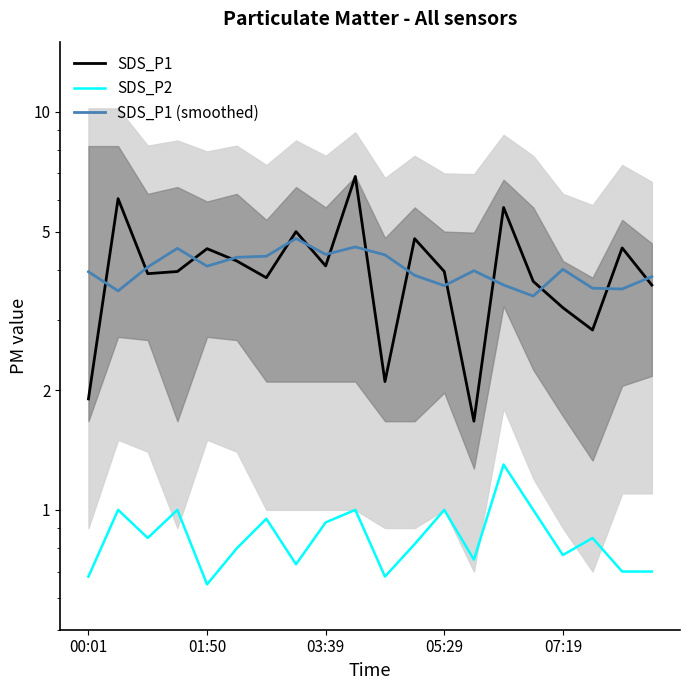

In SDS_P1 (smoothed), how many points are lower than both neighbors (excluding endpoints)?

6